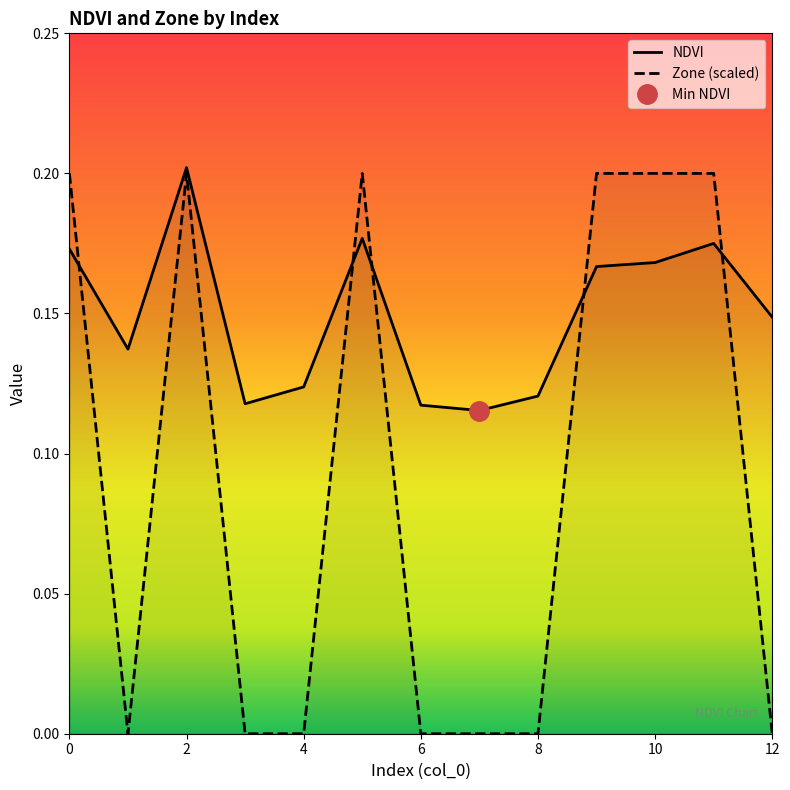

Which series has the largest total across all categories?

NDVI